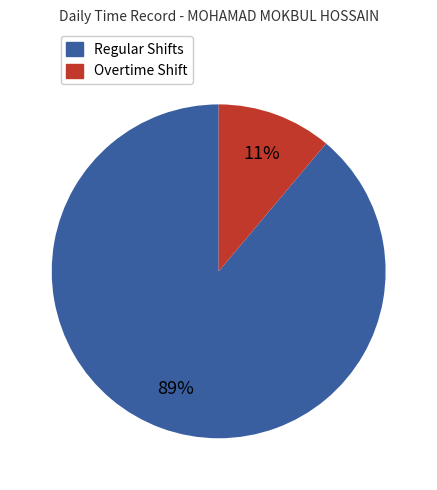

To the nearest percent, what is the difference between the largest and smallest slice percentages?

78%